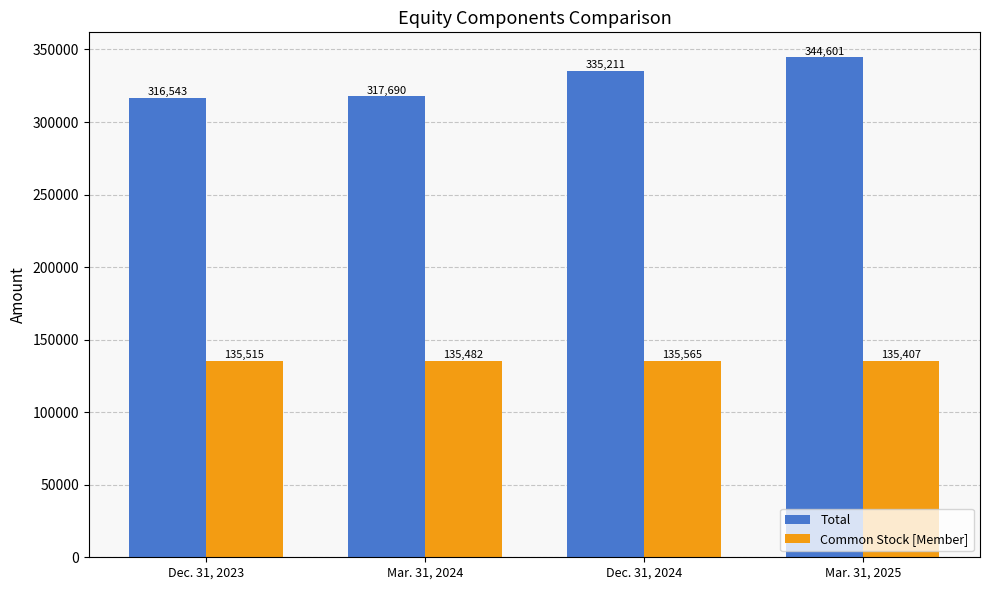

Which series has the widest spread of values?

Total